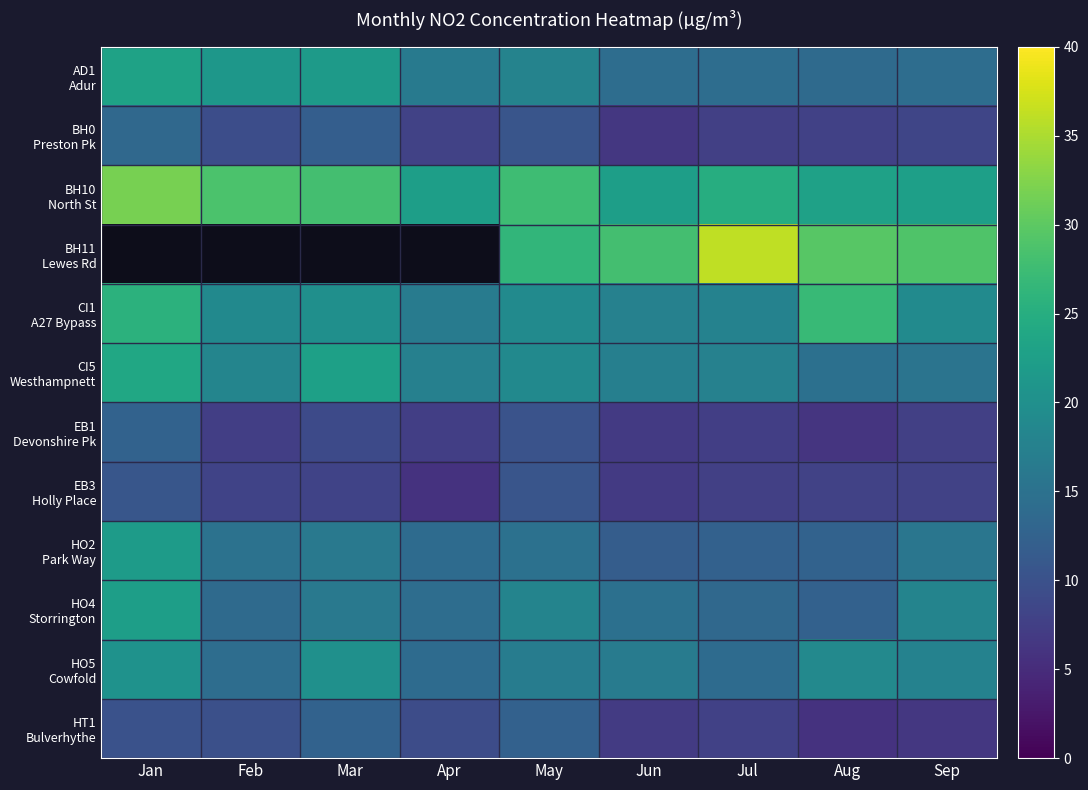

Count the number of data series in this chart.

12